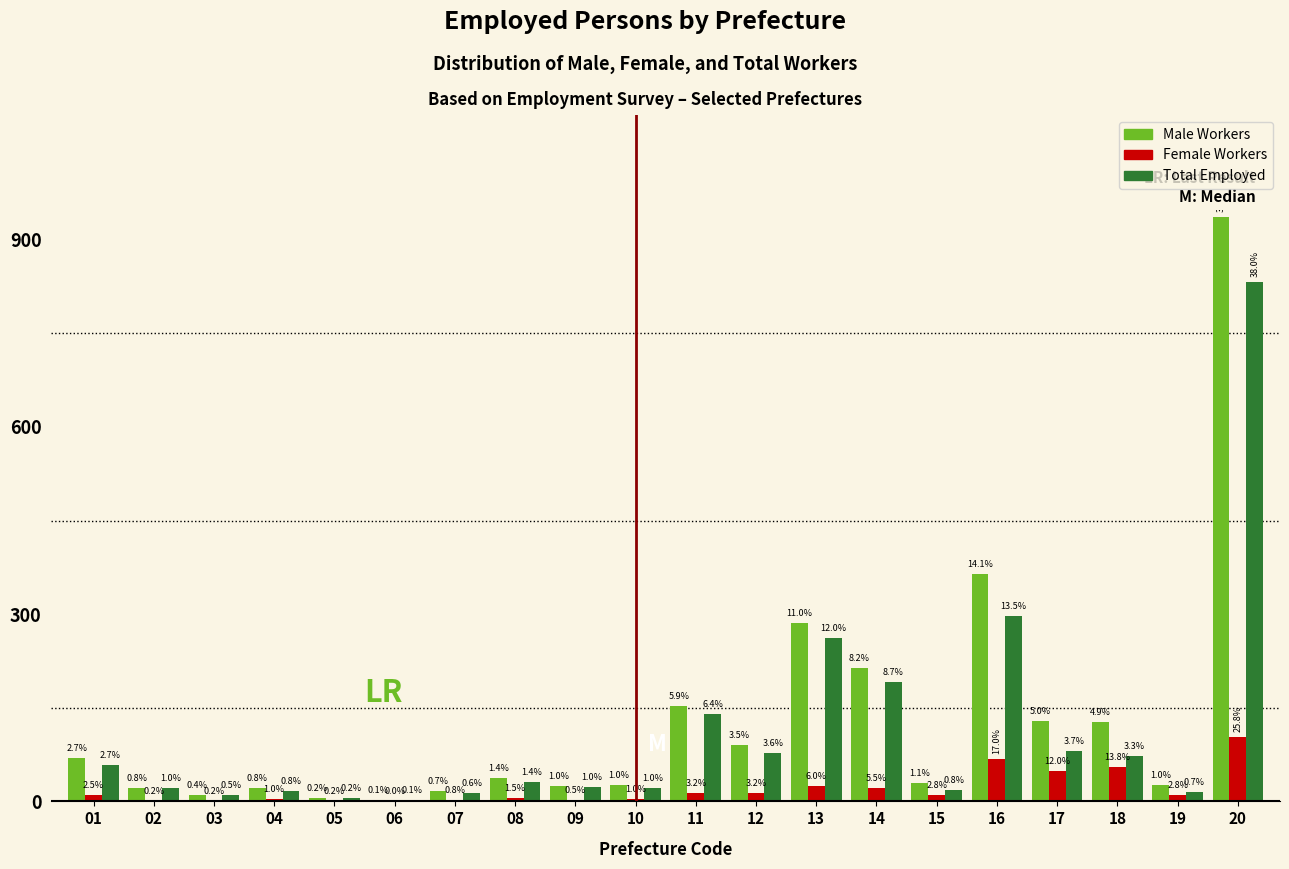

Does the chart contain stacked bars?

No